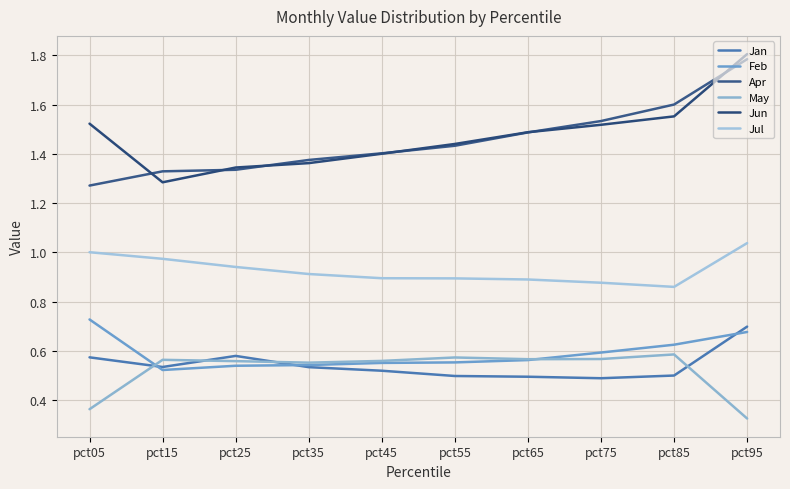

Does the chart display data point markers on the line(s)?

No